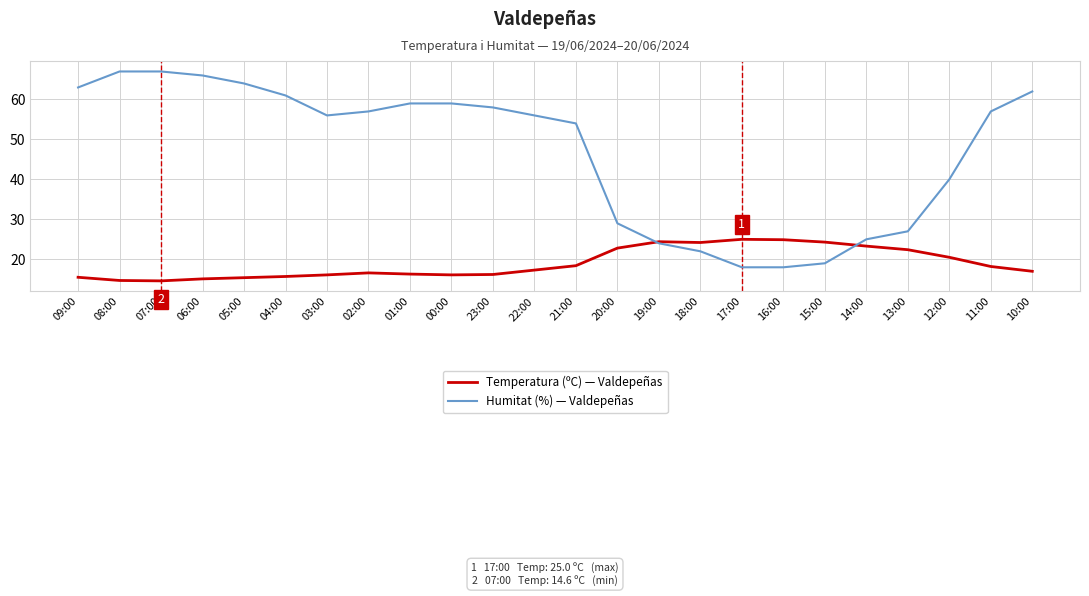

What position from the left is 19:00?

15